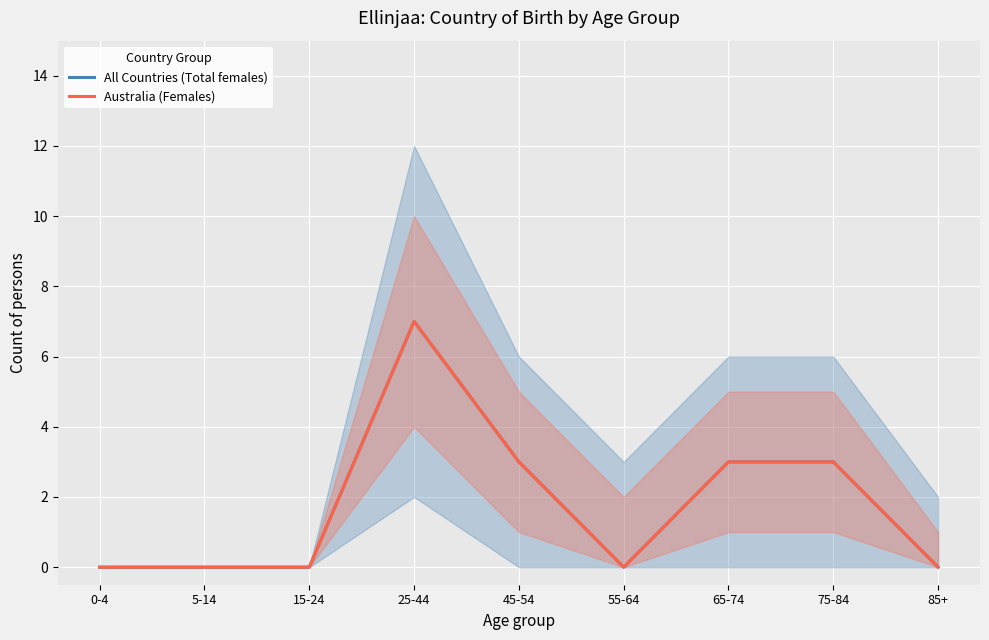

True or false: All Countries (Total females) and Australia (Females) intersect in this chart.

False